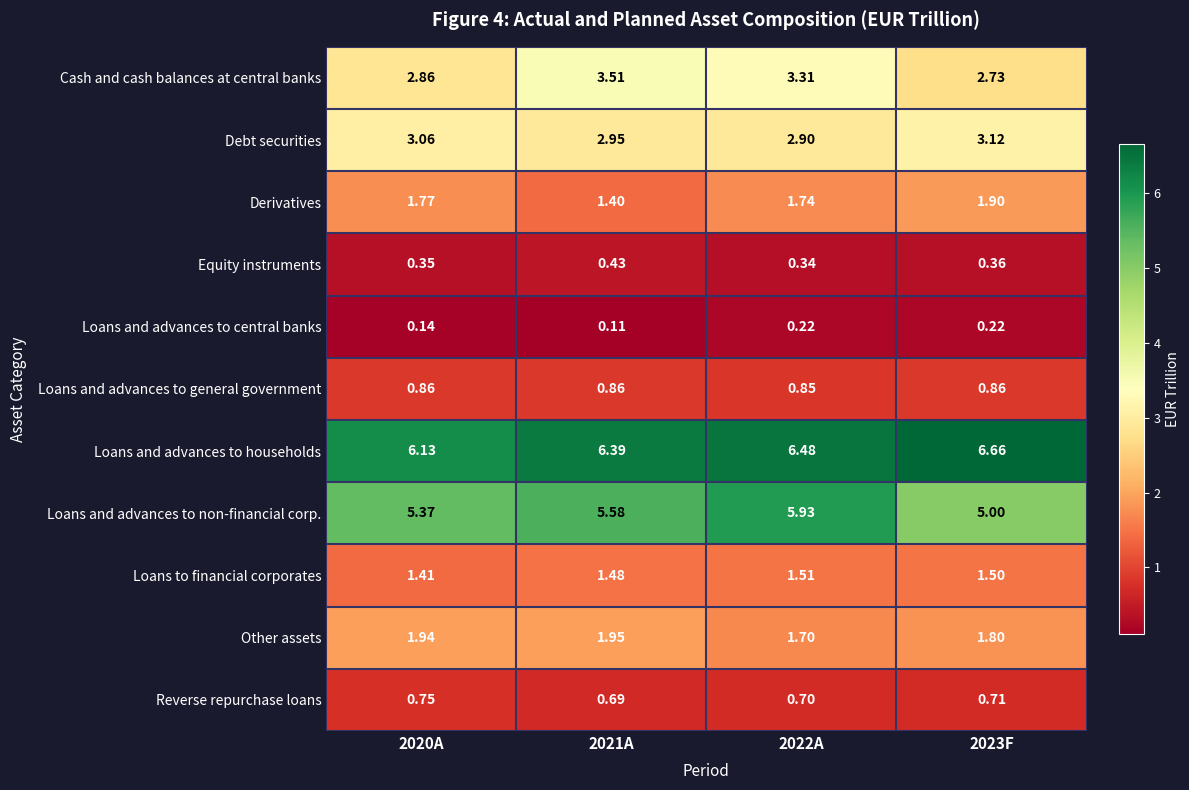

Which series has the largest total across all categories?

Loans and advances to households